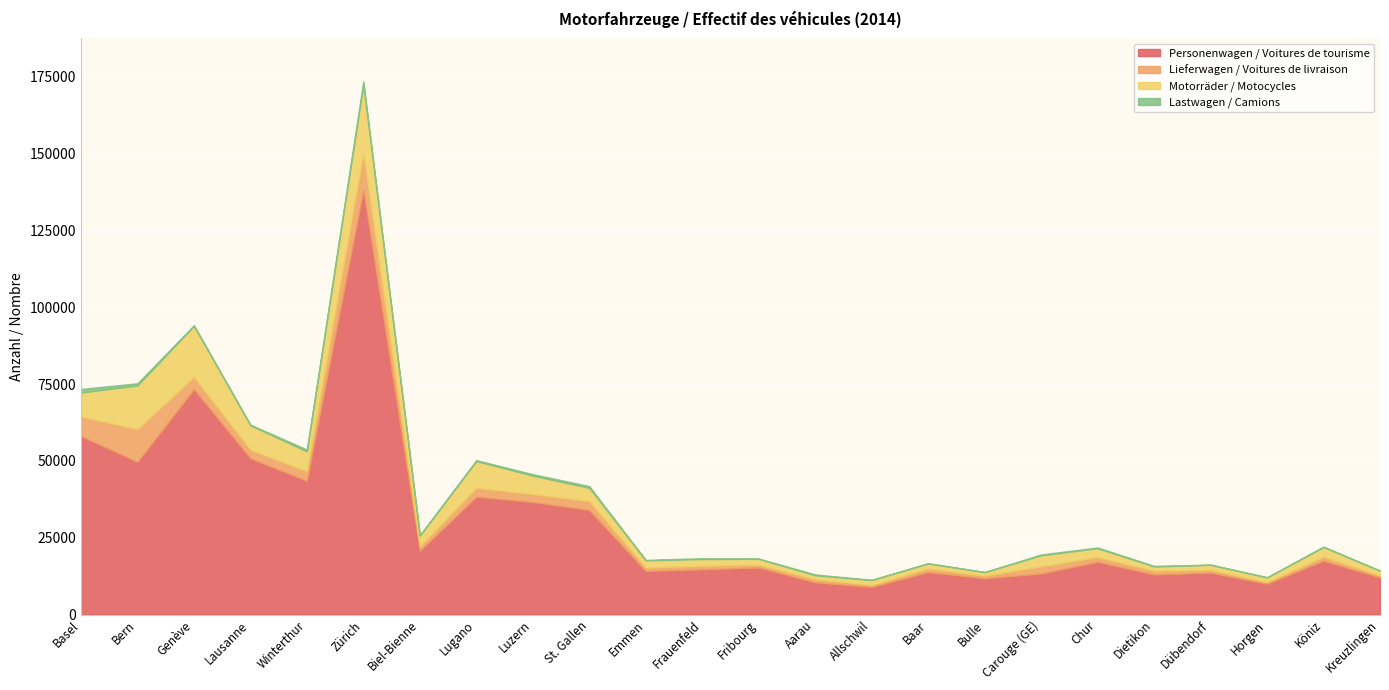

What is the minimum value shown in the chart?

35